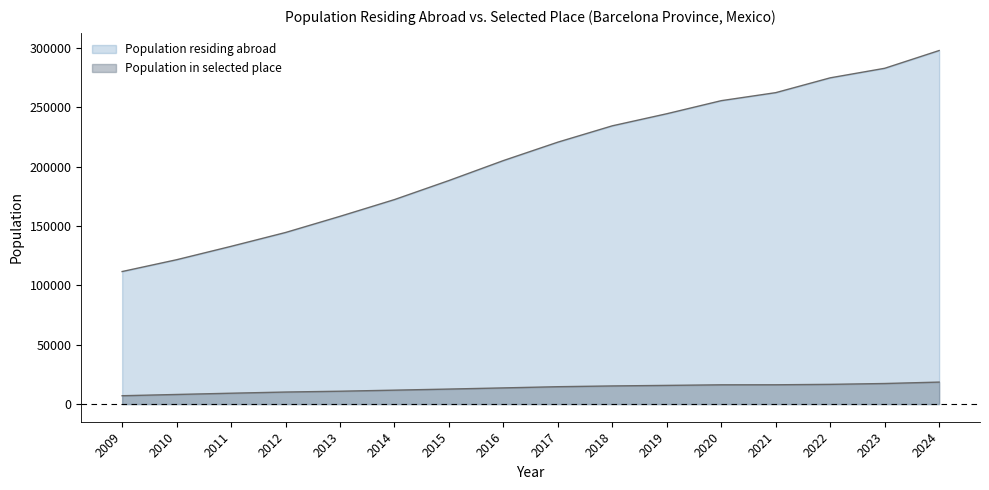

Is it true that Population in selected place equals 16601 at 2022?

True